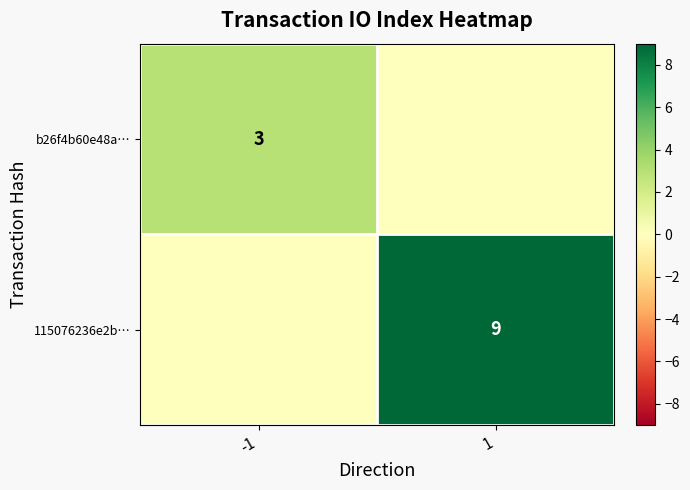

Is the value of b26f4b60e48a… at -1 greater than the value of 115076236e2b… at 1?

No